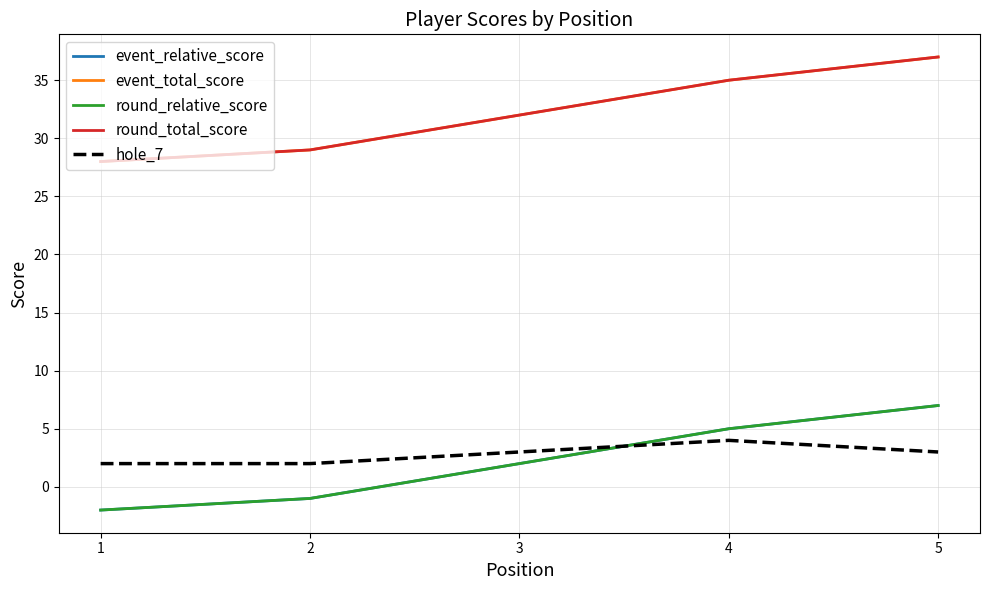

True or false: round_relative_score and event_relative_score intersect in this chart.

False